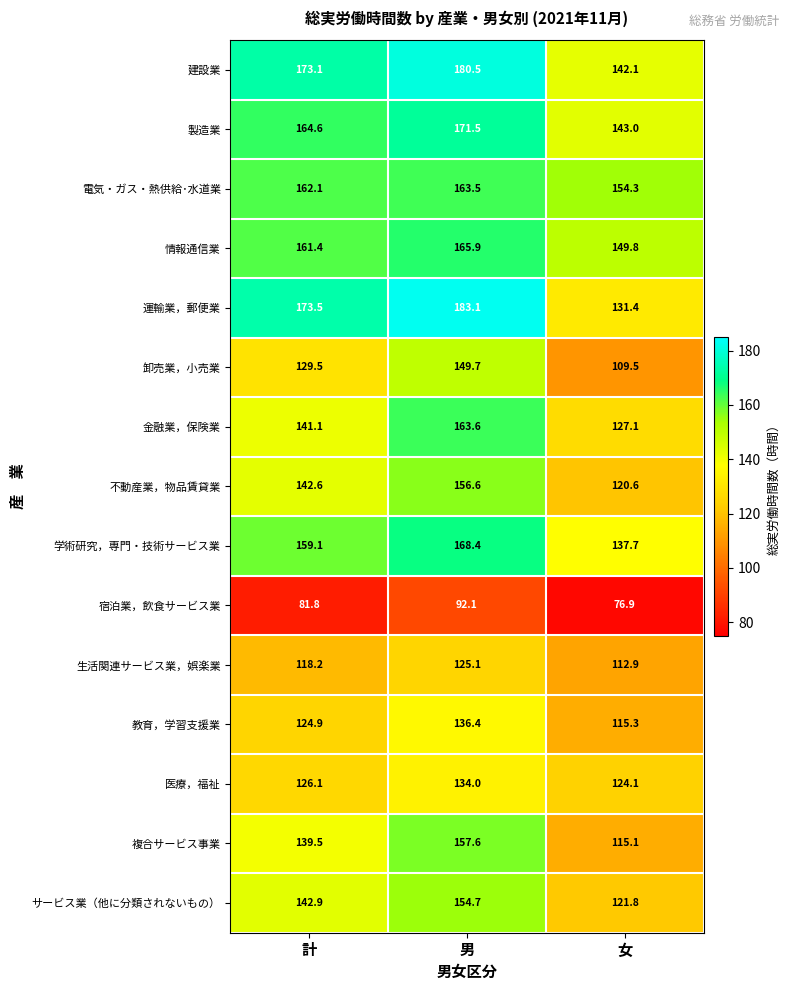

Count the number of categories in the chart.

3